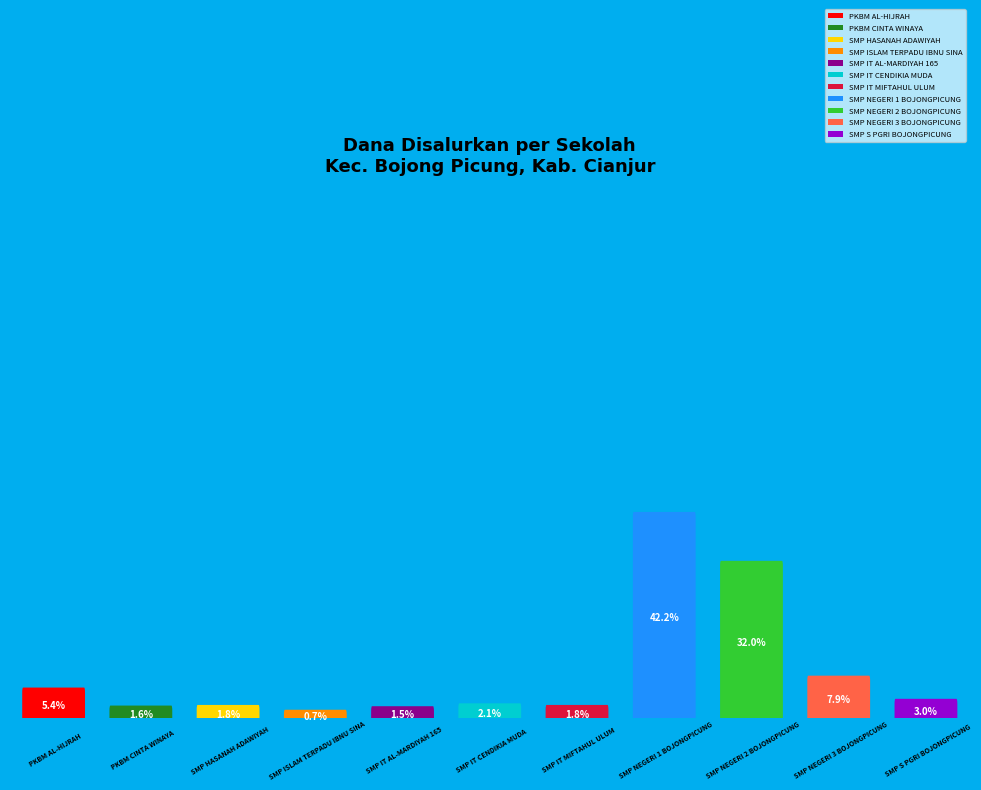

Which slice is the smallest?

SMP ISLAM TERPADU IBNU SINA